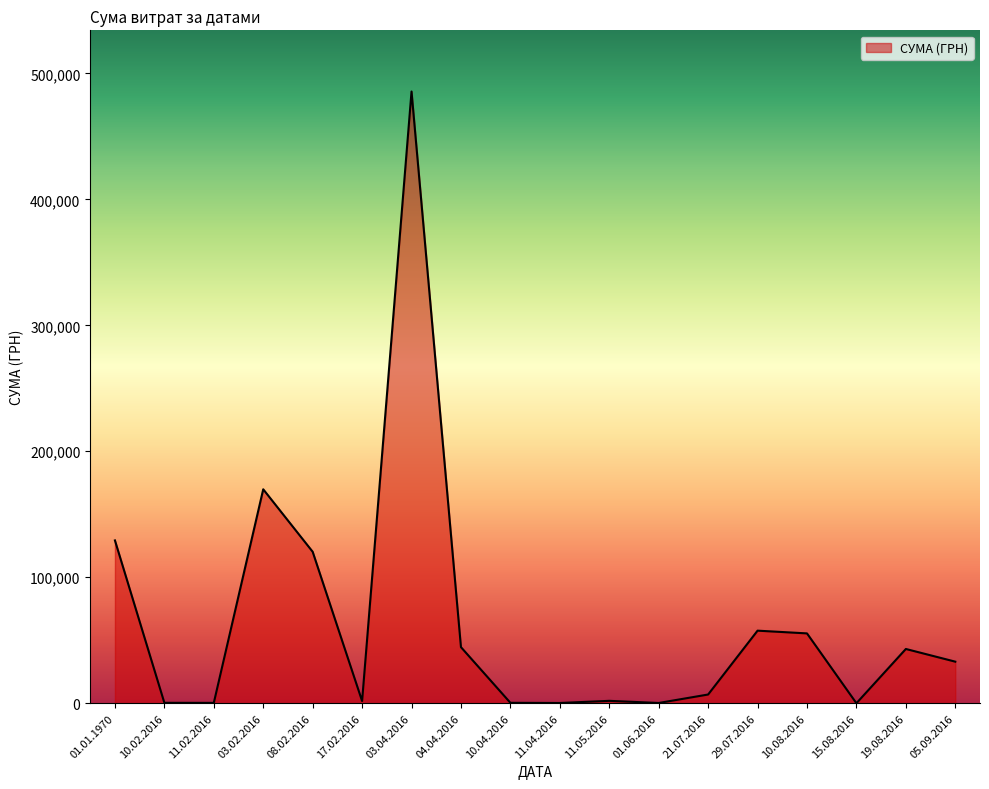

What is the change in value from 03.02.2016 to 03.04.2016?

+315779.4